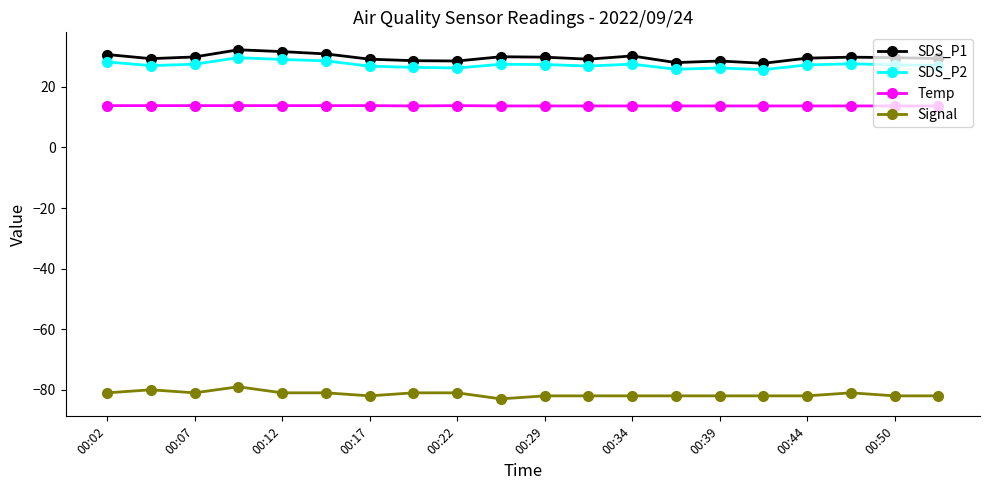

What are all the series names shown in the legend?

SDS_P1, SDS_P2, Temp, Signal